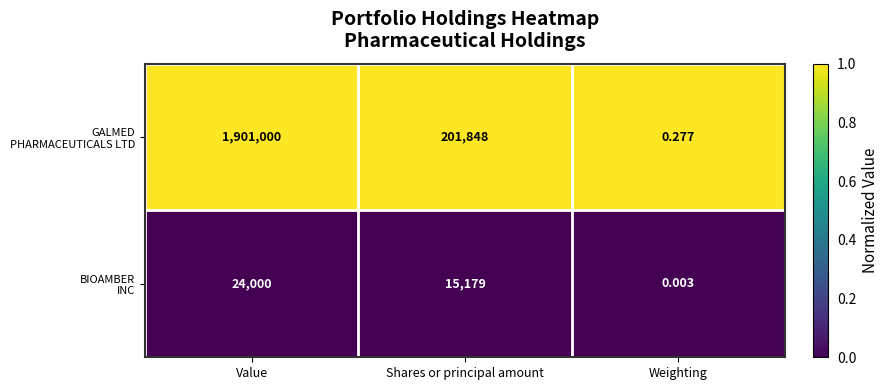

At which category is the sum across all series the highest?

Value